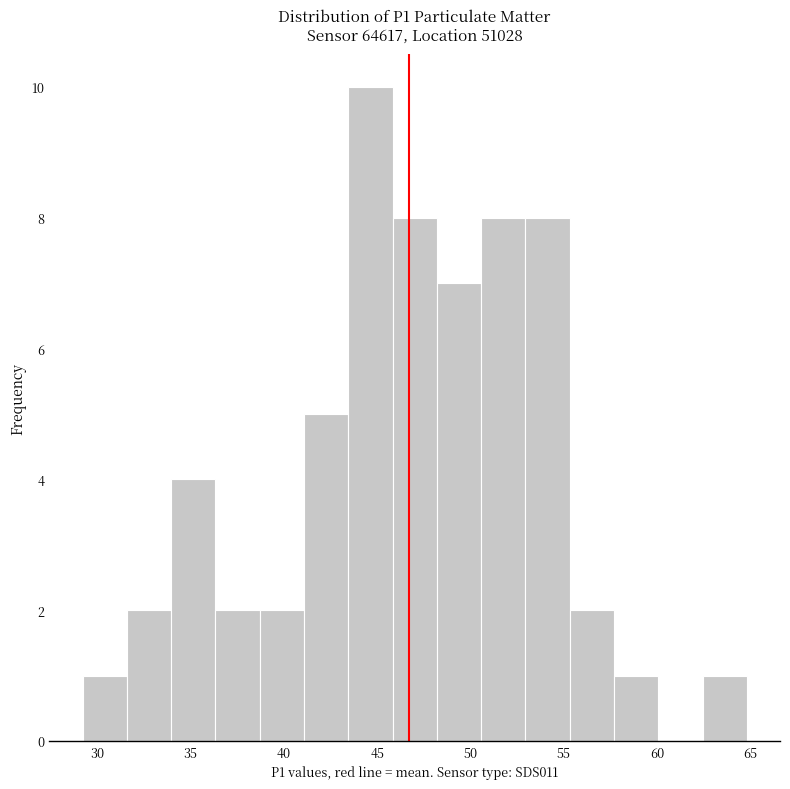

Reading left to right, list every bar in this chart as the range it spans on the x-axis followed by its height. Neither the bar edges nor the heights are printed on the chart, so give them approximately, as read against the axes.

29.0 to 31.5: 1
31.5 to 34.0: 2
34.0 to 36.5: 4
36.5 to 38.5: 2
38.5 to 41.0: 2
41.0 to 43.5: 5
43.5 to 46.0: 10
46.0 to 48.0: 8
48.0 to 50.5: 7
50.5 to 53.0: 8
53.0 to 55.5: 8
55.5 to 57.5: 2
57.5 to 60.0: 1
60.0 to 62.5: 0
62.5 to 65.0: 1